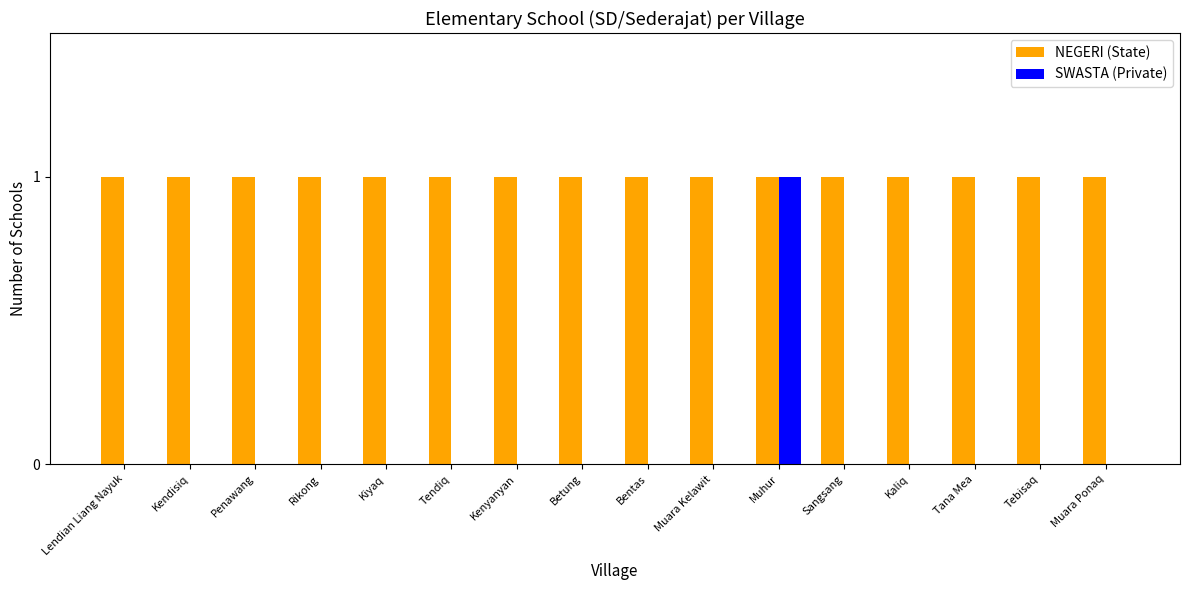

The value of SWASTA (Private) at Betung is 0. True or false?

True